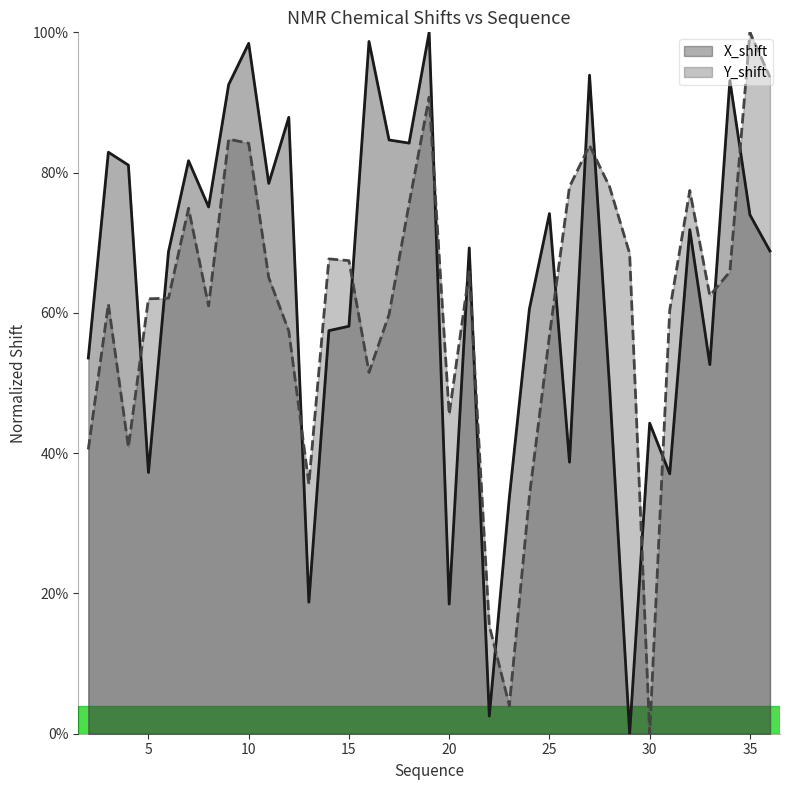

At which category is the sum across all series the highest?

19